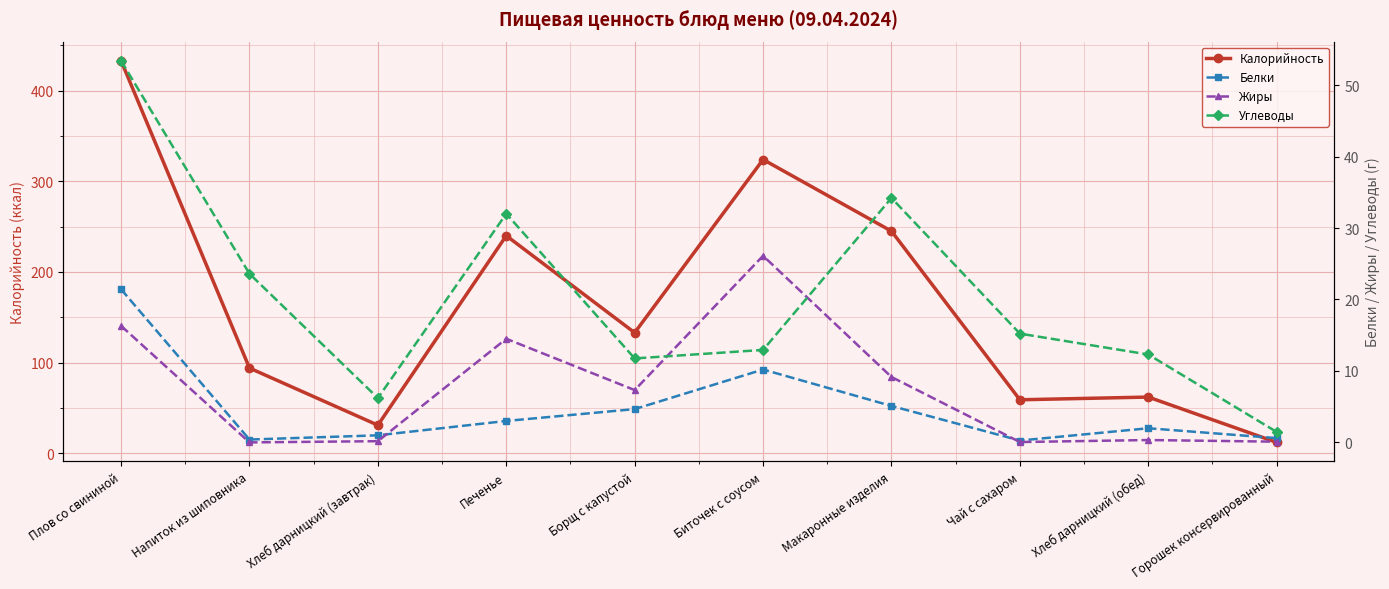

At which label is Углеводы closest to 27?

Напиток из шиповника